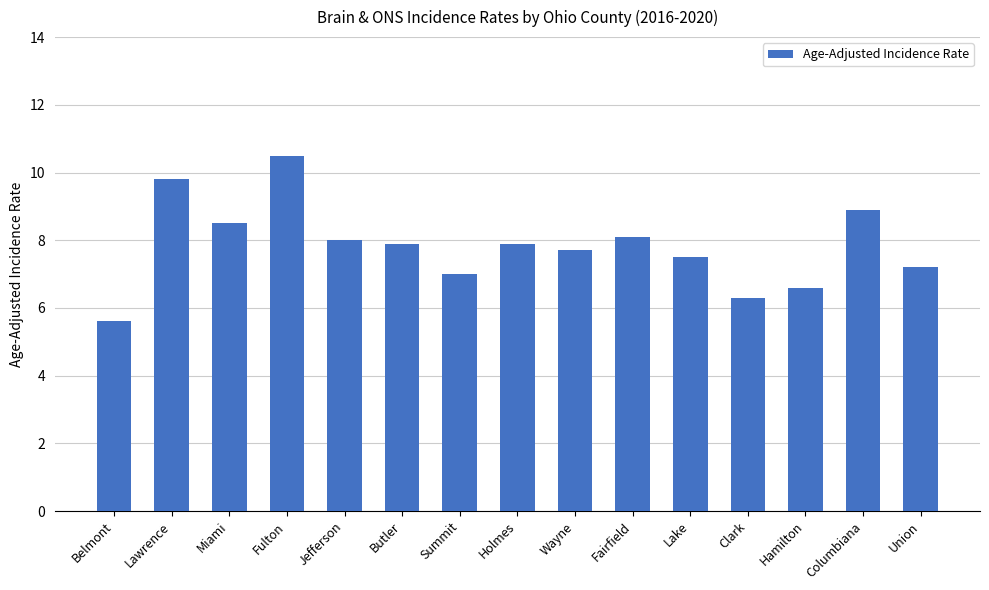

What is the change in value from Miami to Columbiana?

+0.4